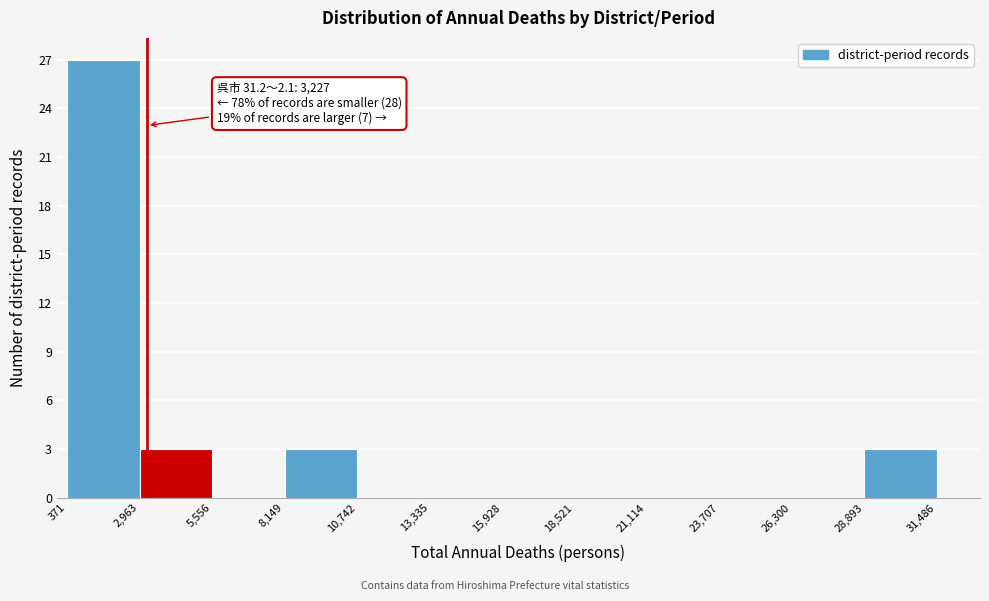

Which range on the x-axis has the tallest bar?

371 to 2,963